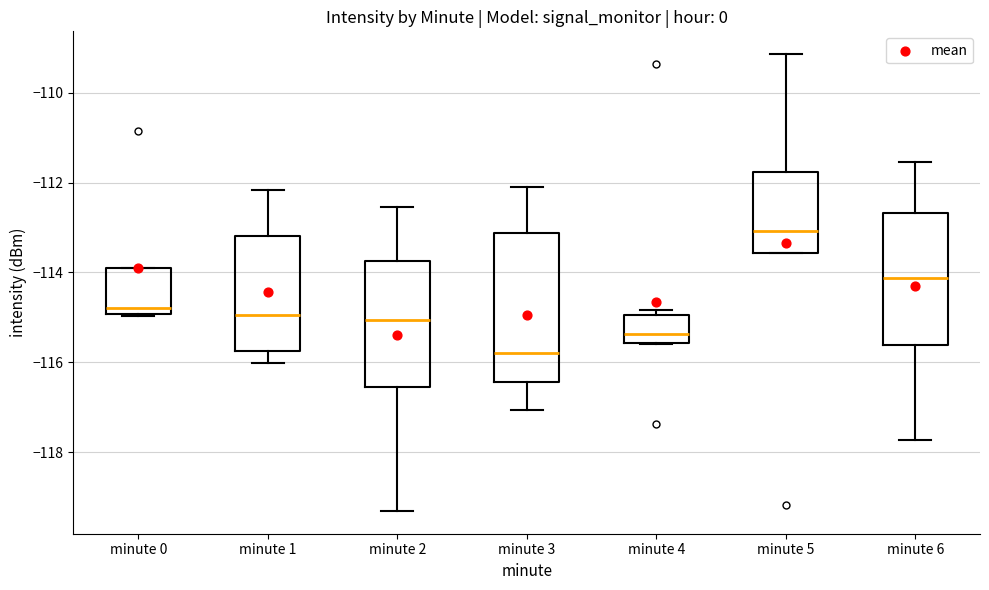

Reading left to right, read every box against the y-axis: the position of its median line, the range the box covers, and the ends of its whiskers. The values are not printed on the chart, so give them approximately, as read against the axis.

minute 0: median -114.8, box -115.0 to -114.0, whiskers -115.0 (just below the box's lower edge) to -114.0
minute 1: median -115.0, box -115.8 to -113.2, whiskers -116.0 to -112.2
minute 2: median -115.0, box -116.6 to -113.8, whiskers -119.4 to -112.6
minute 3: median -115.8, box -116.4 to -113.2, whiskers -117.0 to -112.0
minute 4: median -115.4, box -115.6 to -115.0, whiskers -115.6 to -114.8
minute 5: median -113.0, box -113.6 to -111.8, whiskers -113.6 to -109.2
minute 6: median -114.2, box -115.6 to -112.6, whiskers -117.8 to -111.6